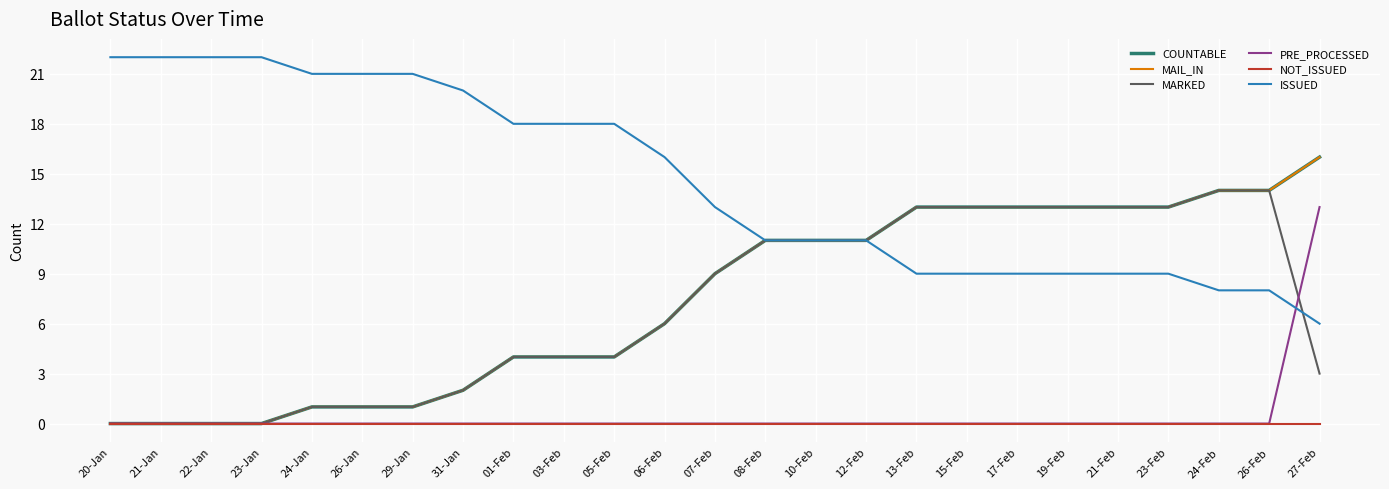

Does the chart have visible grid lines?

Yes